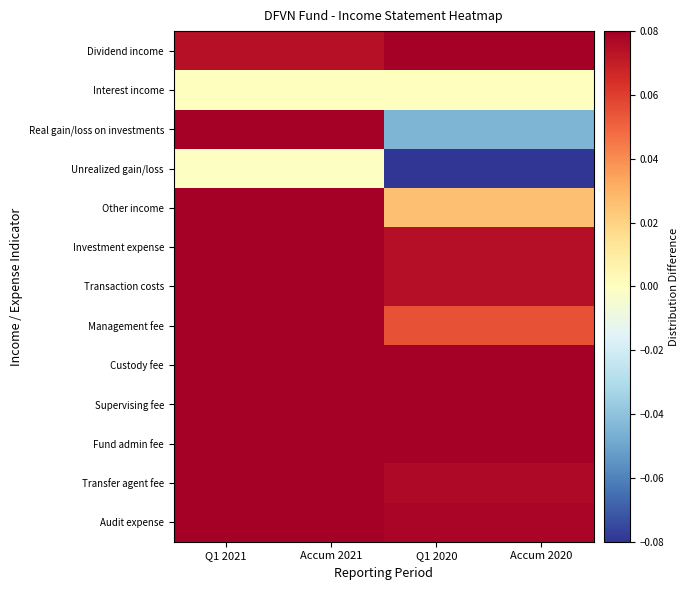

Between Q1 2021 and Accum 2021, which is larger?

Q1 2021